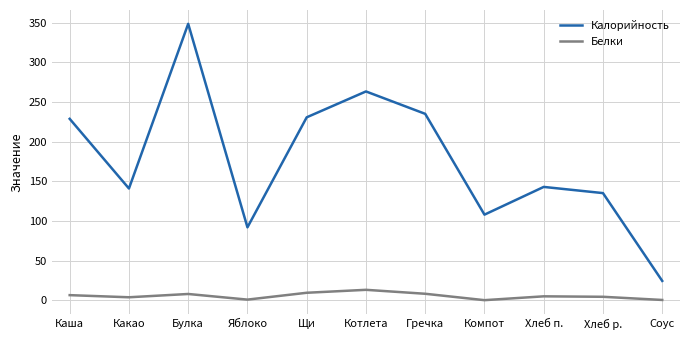

Which series changed the most between Котлета and Гречка?

Калорийность